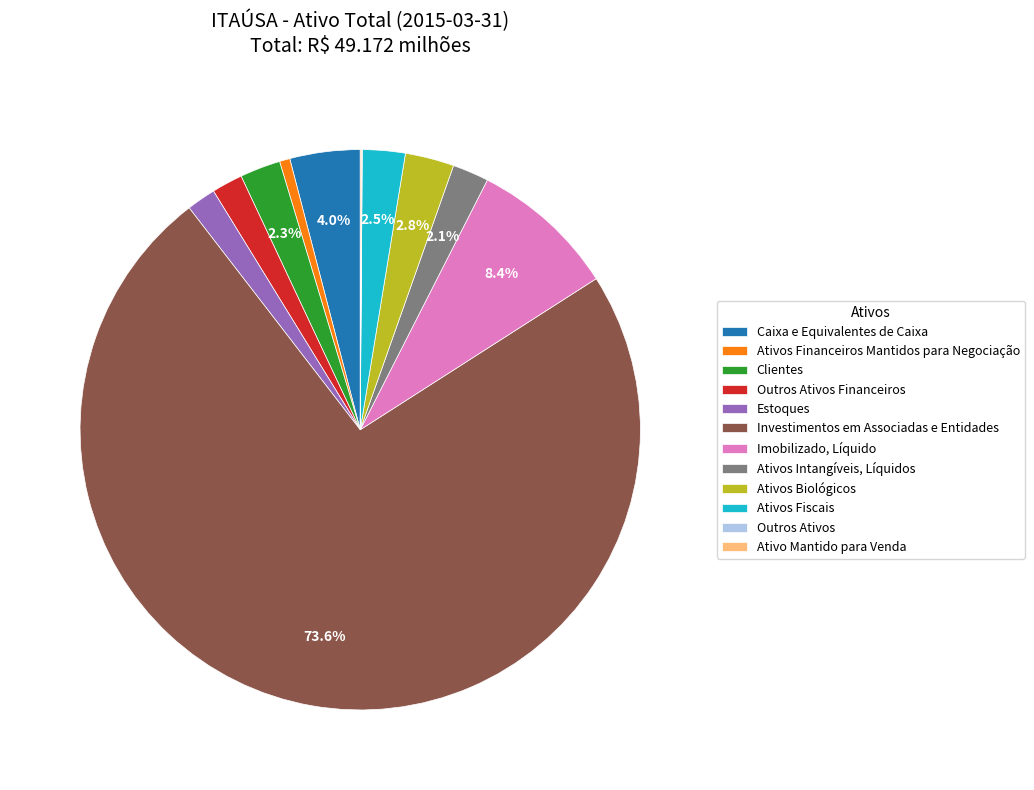

Combined, do Ativos Fiscais and Imobilizado, Líquido account for over 50%?

No